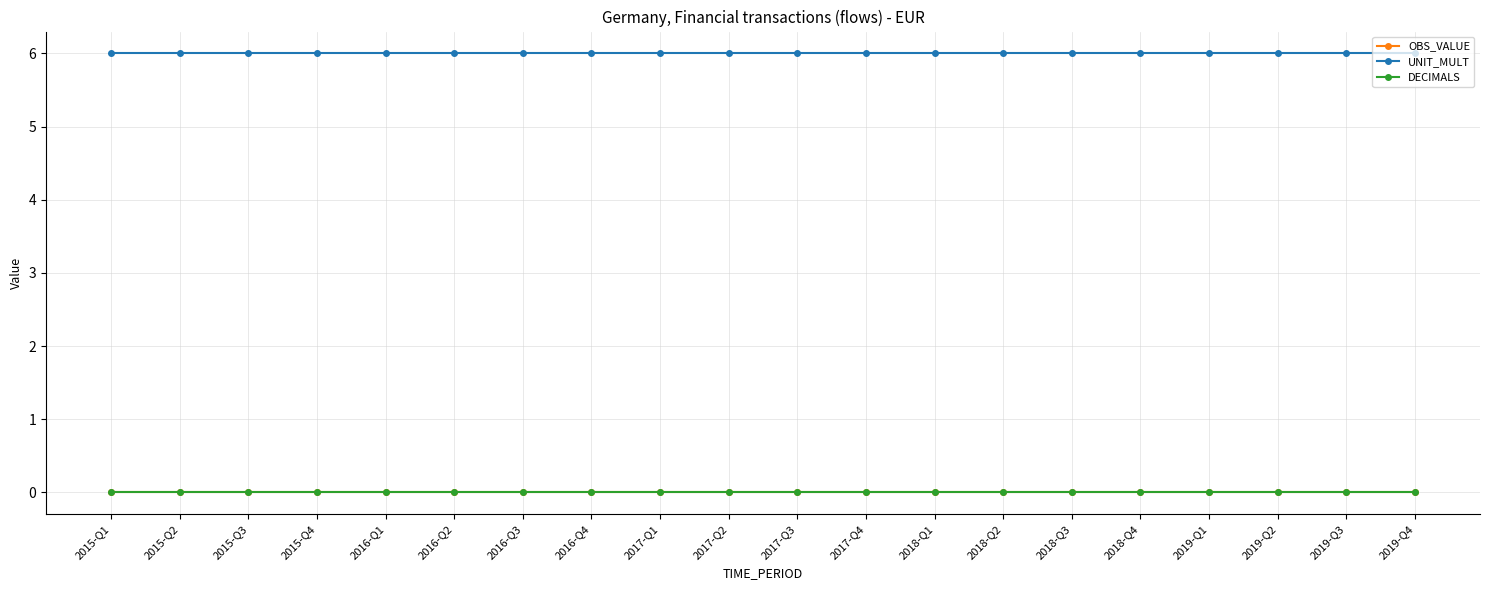

True or false: UNIT_MULT and DECIMALS cross at least once.

False